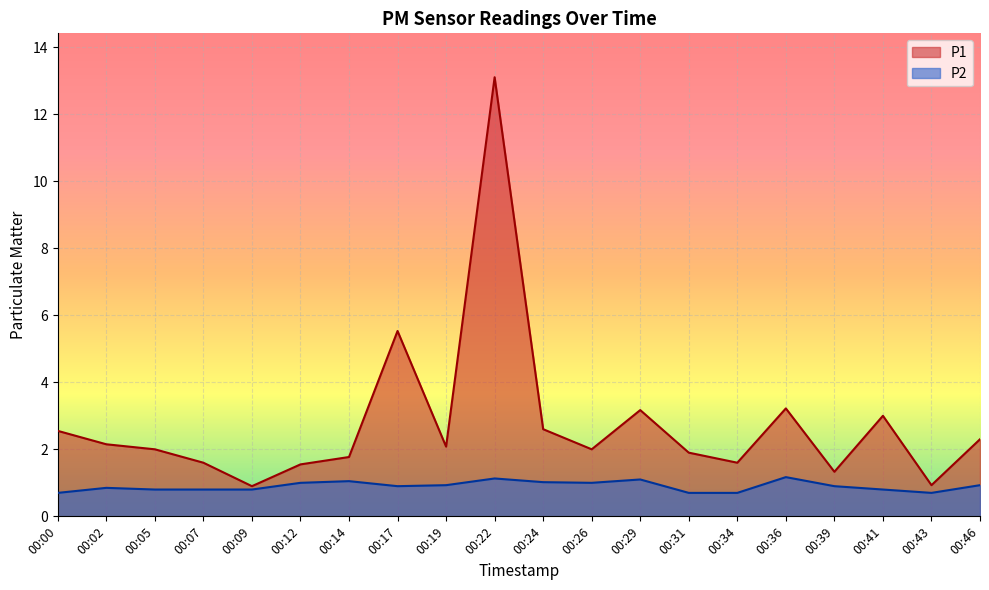

What is the value of the P1 point at the 19th from the left?

0.9